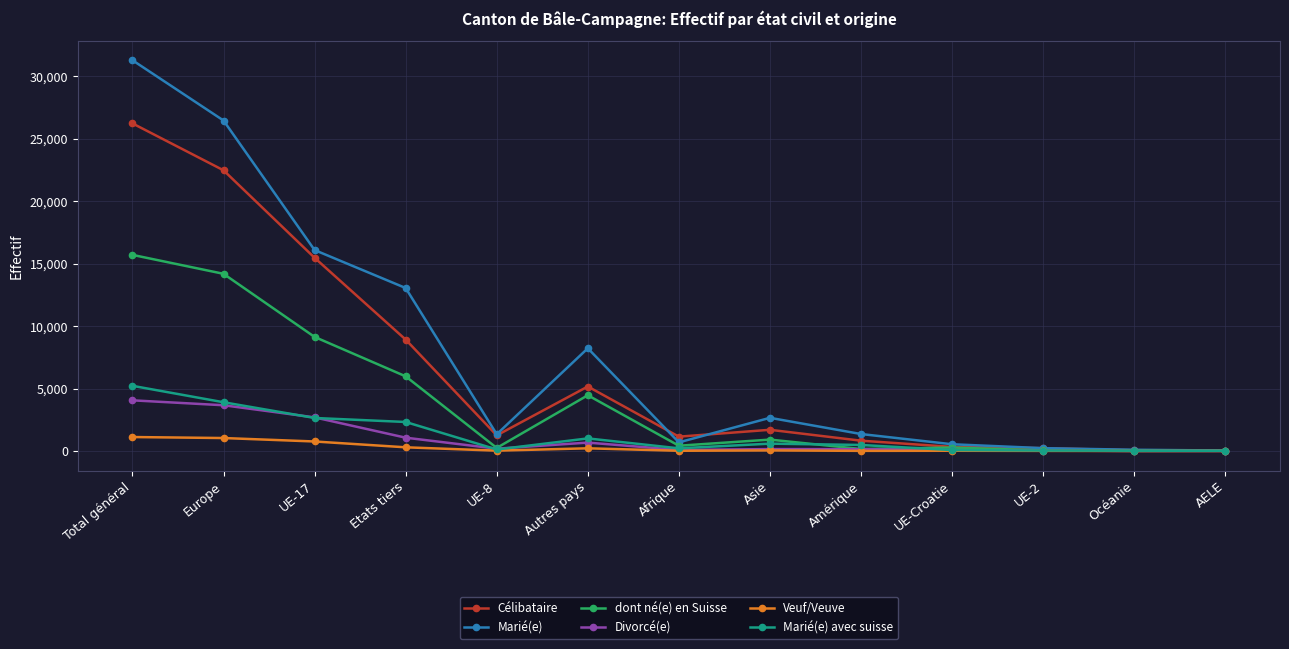

In Marié(e), how many points are higher than both neighbors (excluding endpoints)?

2